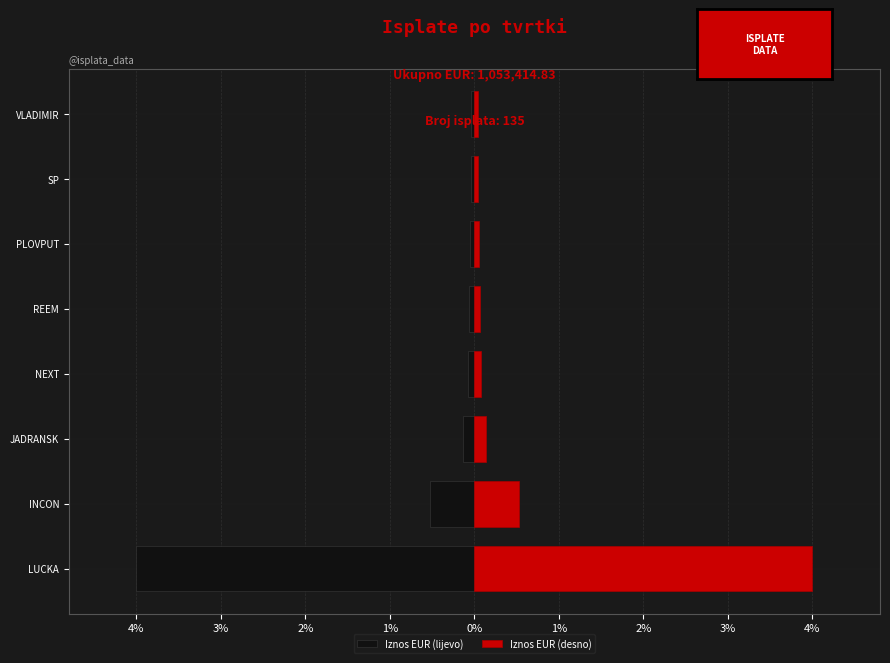

Is the value of Iznos EUR (desno) at JADRANSK greater than the value of Iznos EUR (lijevo) at SP?

Yes